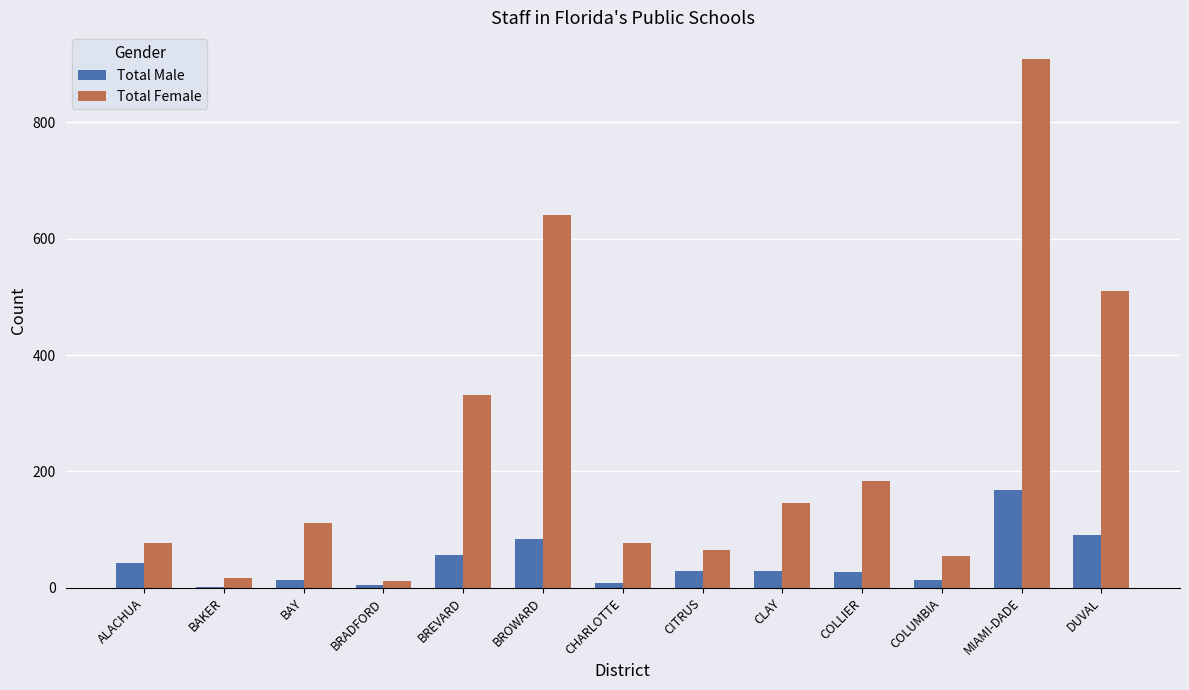

Between BAKER and DUVAL, which series saw the biggest shift?

Total Female